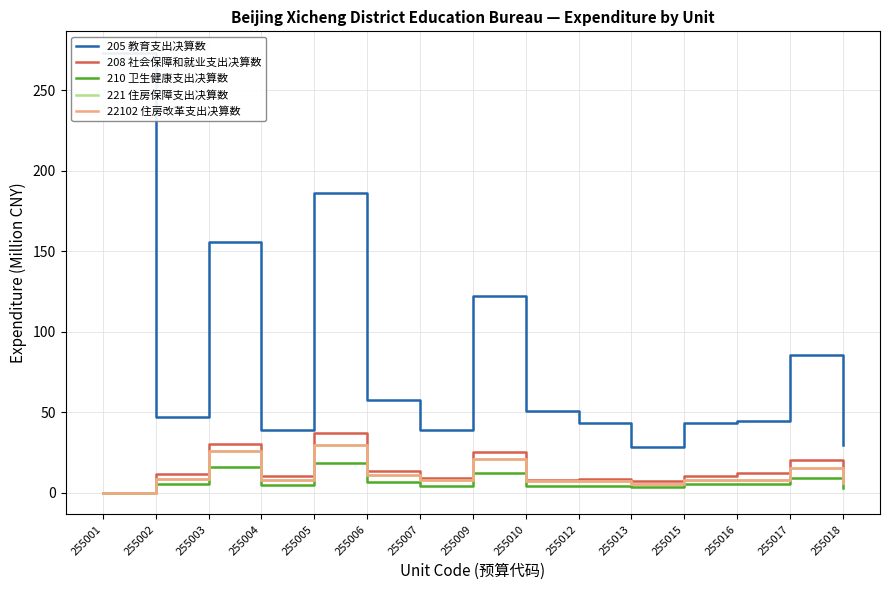

How many interior local peaks does the 221 住房保障支出决算数 series have?

5